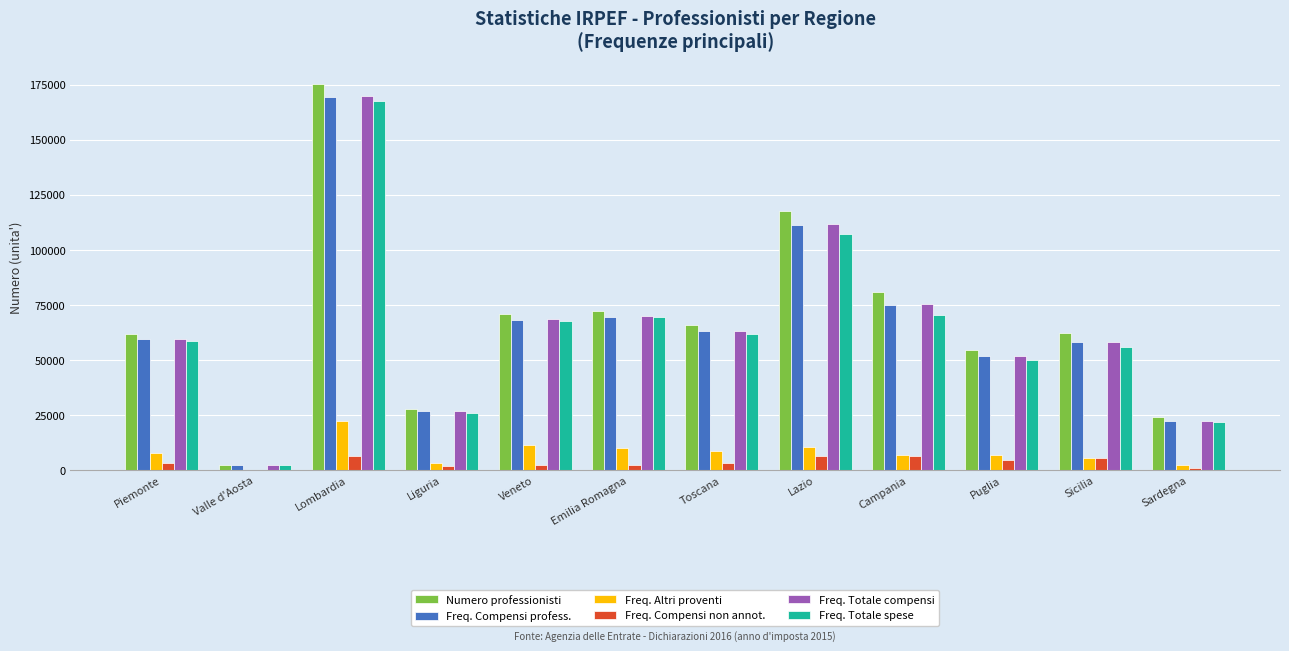

Which category has the highest value across all series?

Lombardia